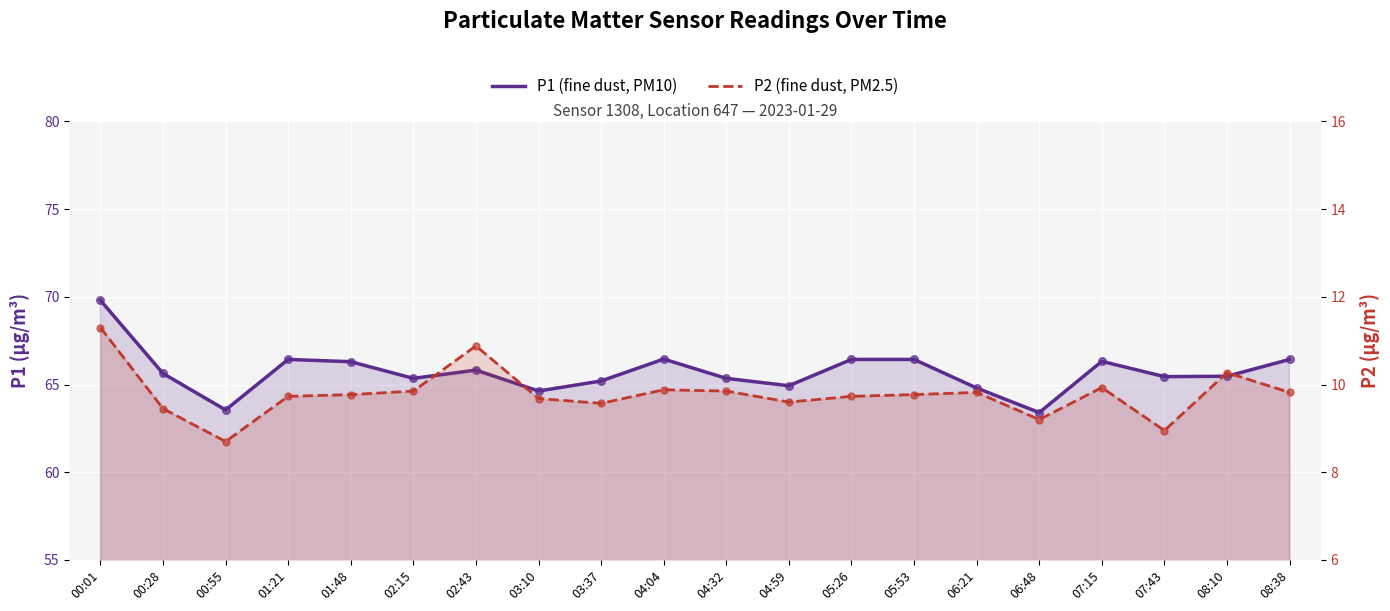

Which series reaches the maximum Y coordinate?

P1 (fine dust, PM10)